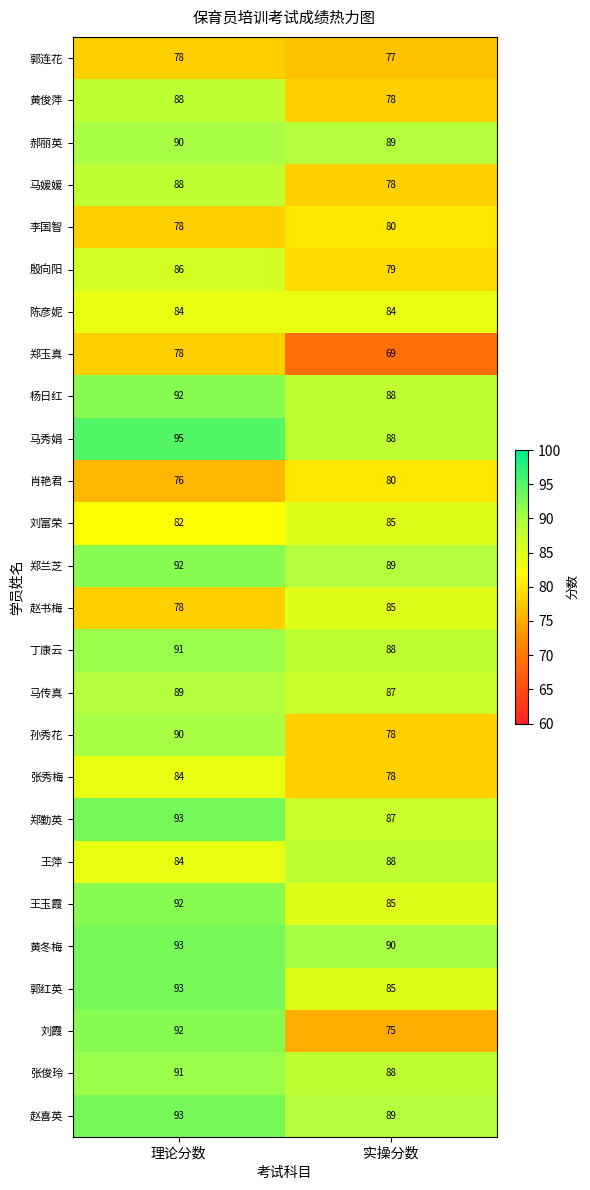

What is the difference between the maximum and minimum values in the 杨日红 series?

4